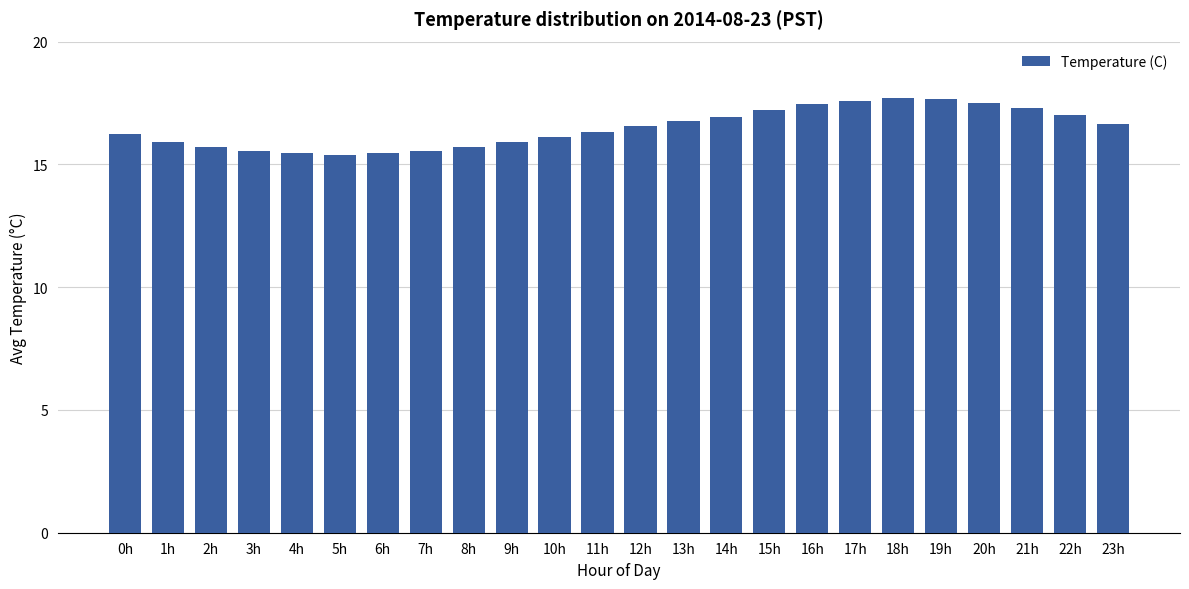

What is the label of the 14th bar from the left?

13h